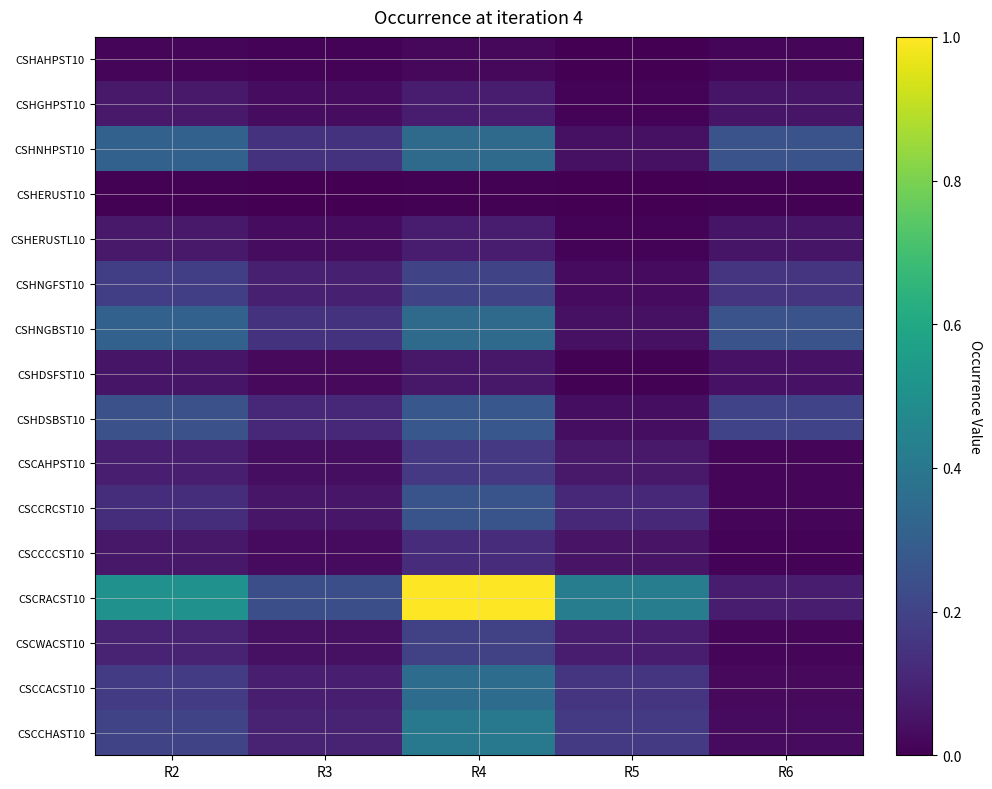

Reading right to left, transcribe all the data shown in this chart.

CSHAHPST10: R6=0.0	R5=0.0	R4=0.0	R3=0.0	R2=0.0
CSHGHPST10: R6=0.1	R5=0.0	R4=0.1	R3=0.0	R2=0.1
CSHNHPST10: R6=0.3	R5=0.0	R4=0.3	R3=0.1	R2=0.3
CSHERUST10: R6=0.0	R5=0.0	R4=0.0	R3=0.0	R2=0.0
CSHERUSTL10: R6=0.1	R5=0.0	R4=0.1	R3=0.0	R2=0.1
CSHNGFST10: R6=0.2	R5=0.0	R4=0.2	R3=0.1	R2=0.2
CSHNGBST10: R6=0.3	R5=0.0	R4=0.3	R3=0.1	R2=0.3
CSHDSFST10: R6=0.0	R5=0.0	R4=0.1	R3=0.0	R2=0.1
CSHDSBST10: R6=0.2	R5=0.0	R4=0.3	R3=0.1	R2=0.2
CSCAHPST10: R6=0.0	R5=0.1	R4=0.2	R3=0.0	R2=0.1
CSCCRCST10: R6=0.0	R5=0.1	R4=0.3	R3=0.1	R2=0.1
CSCCCCST10: R6=0.0	R5=0.1	R4=0.1	R3=0.0	R2=0.1
CSCRACST10: R6=0.1	R5=0.4	R4=1.0	R3=0.2	R2=0.5
CSCWACST10: R6=0.0	R5=0.1	R4=0.2	R3=0.0	R2=0.1
CSCCACST10: R6=0.0	R5=0.1	R4=0.4	R3=0.1	R2=0.2
CSCCHAST10: R6=0.0	R5=0.2	R4=0.4	R3=0.1	R2=0.2